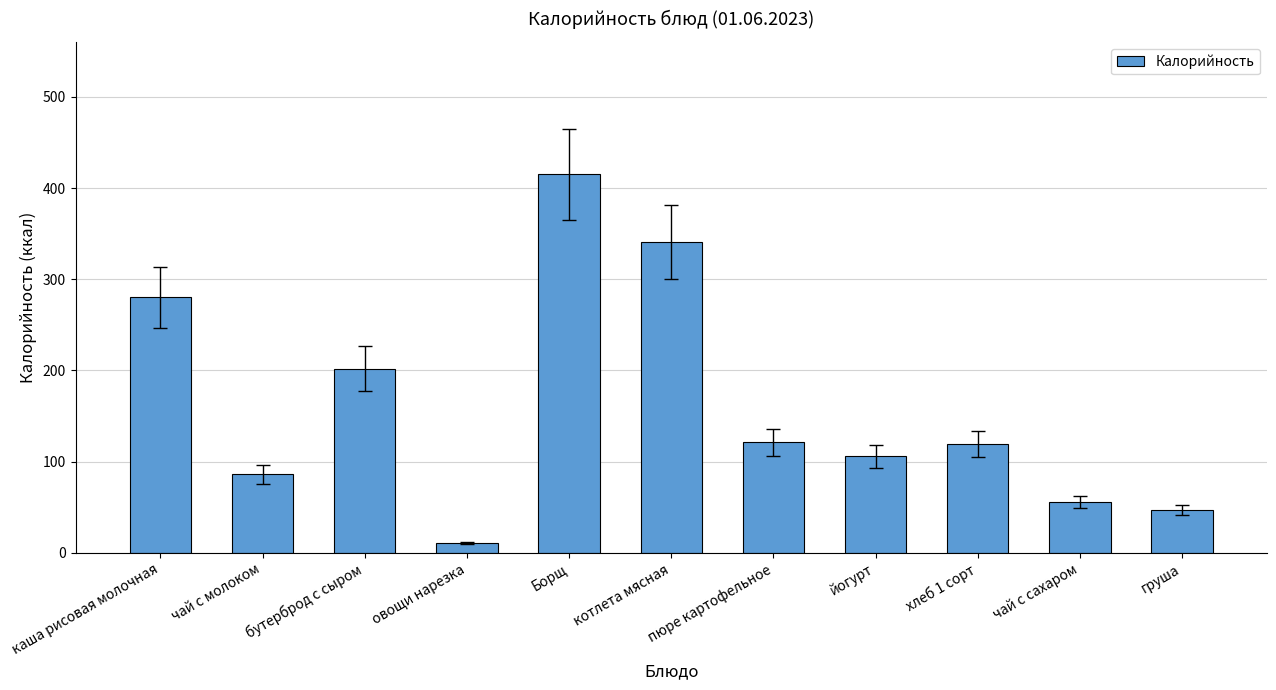

At which category does the chart reach its minimum across all series?

овощи нарезка